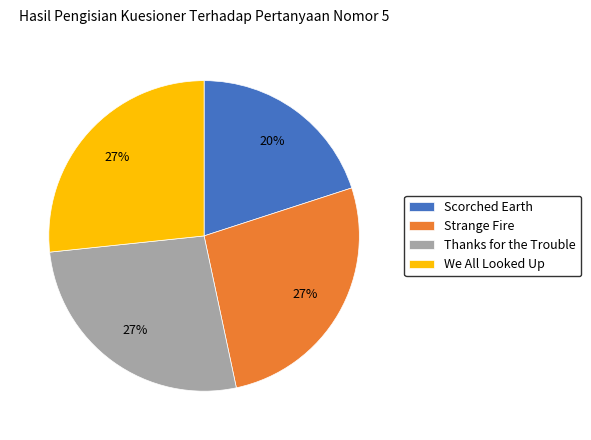

Which has a higher value, We All Looked Up or Scorched Earth?

We All Looked Up